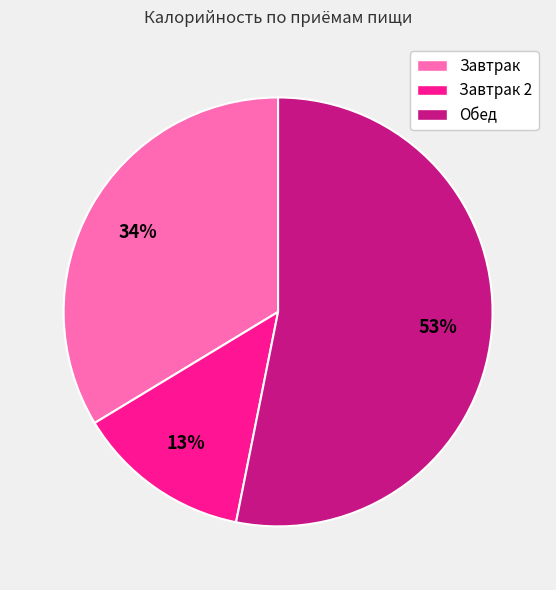

To the nearest percent, what is the average slice percentage?

33%